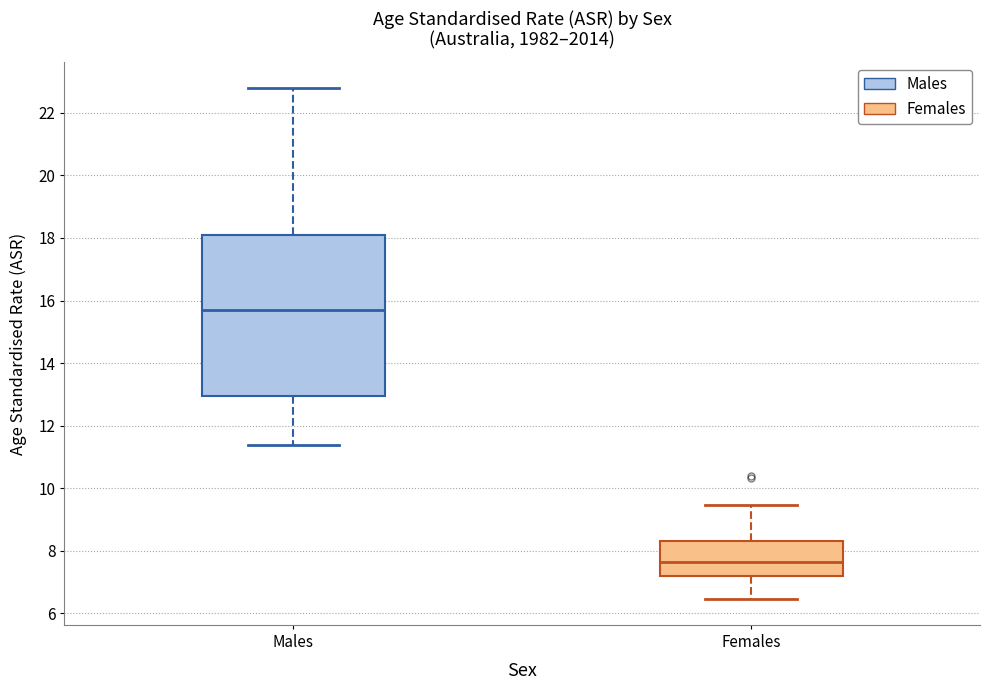

Reading left to right, transcribe this box plot: for each box, give where its median line is, the range the box spans, and where its two whiskers end, as read against the y-axis. The values are not printed on the chart, so give them approximately, as read against the axis.

Males: median 15.6, box 13.0 to 18.2, whiskers 11.4 to 22.8
Females: median 7.6, box 7.2 to 8.4, whiskers 6.4 to 9.4